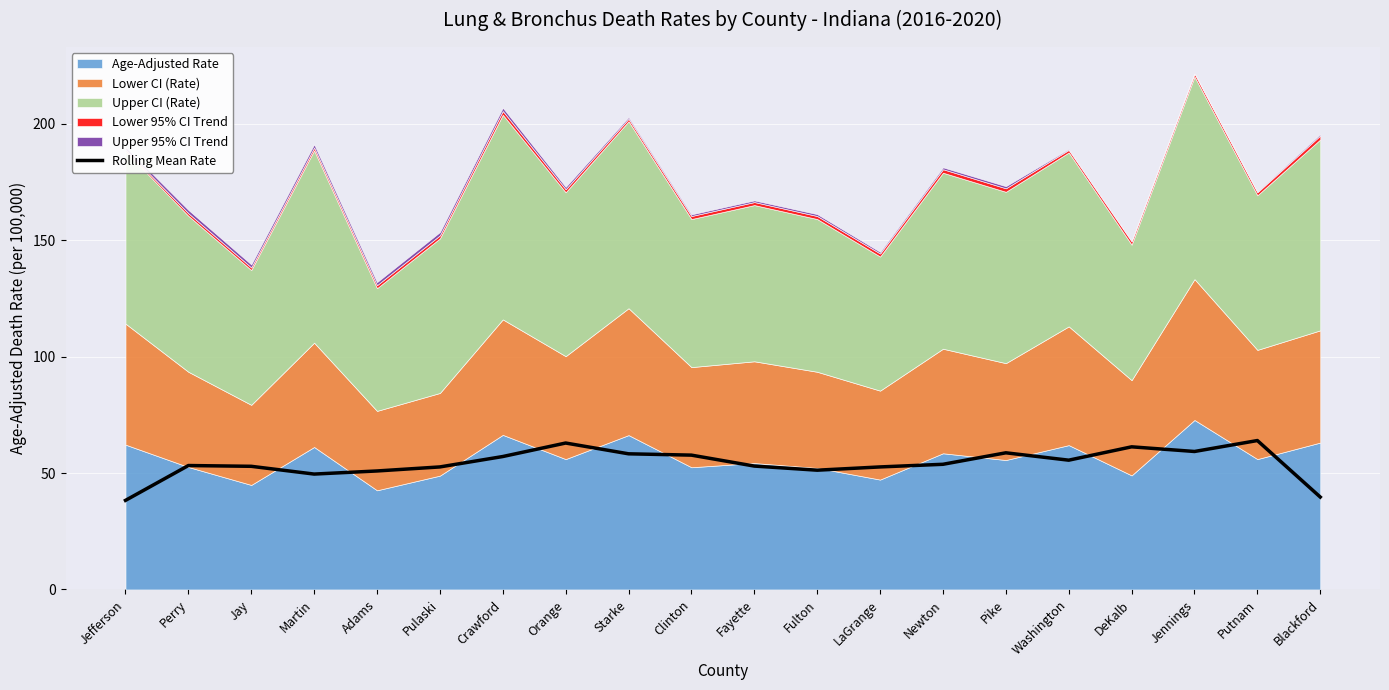

Reading right to left, extract all data points from this chart.

Blackford=39.7	Putnam=64.0	Jennings=59.3	DeKalb=61.3	Washington=55.5	Pike=58.7	Newton=53.8	LaGrange=52.6	Fulton=51.2	Fayette=53.0	Clinton=57.7	Starke=58.3	Orange=62.9	Crawford=57.1	Pulaski=52.6	Adams=50.9	Martin=49.6	Jay=52.9	Perry=53.2	Jefferson=38.3